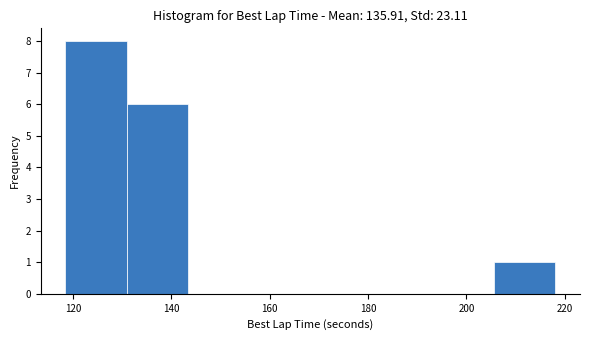

Reading left to right, transcribe this chart: for each bar, give the range it covers on the x-axis and its height. Neither the bar edges nor the heights are printed on the chart, so give them approximately, as read against the axes.

118 to 130: 8
130 to 144: 6
144 to 156: 0
156 to 168: 0
168 to 180: 0
180 to 194: 0
194 to 206: 0
206 to 218: 1